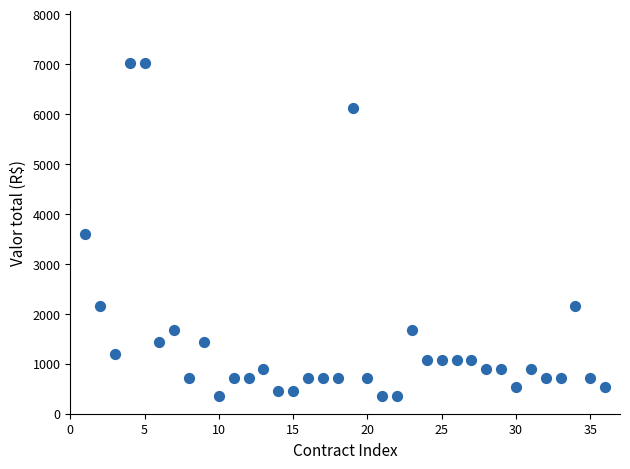

What Y value in the scatter plot is closest to 3690?

3600